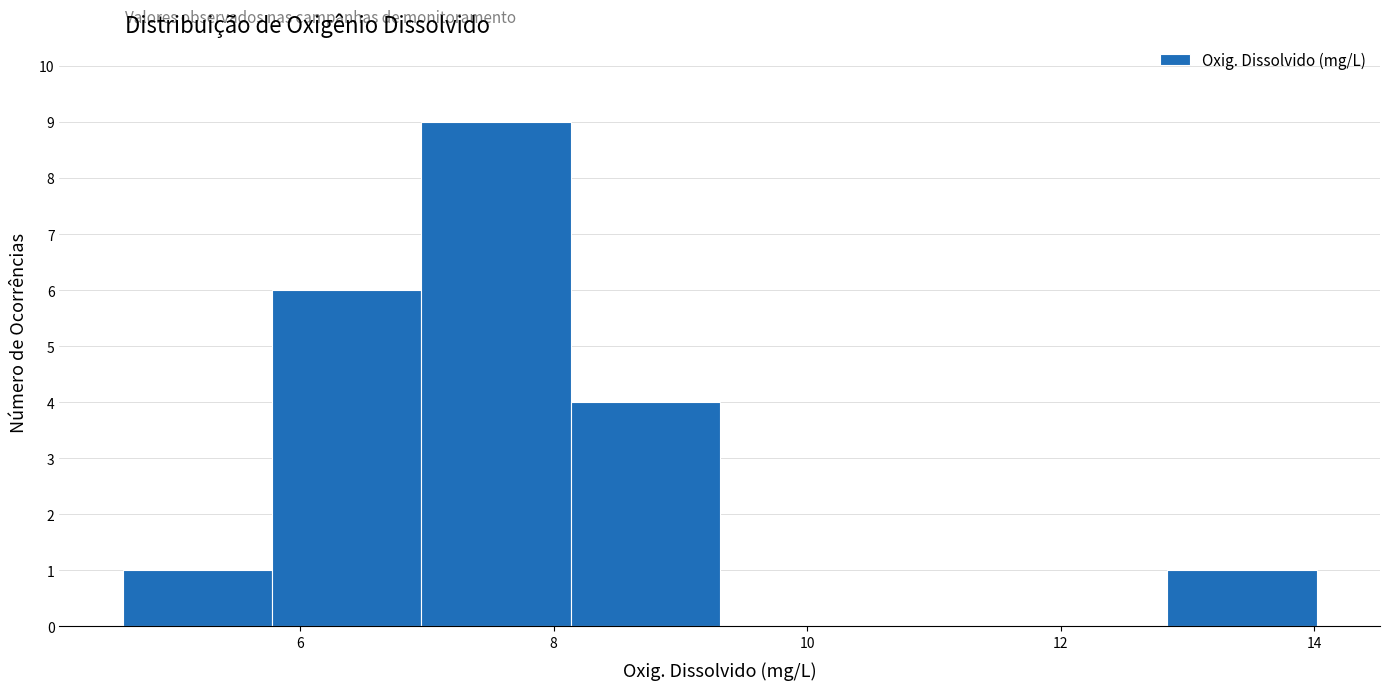

Which range on the x-axis has the tallest bar?

7.0 to 8.2